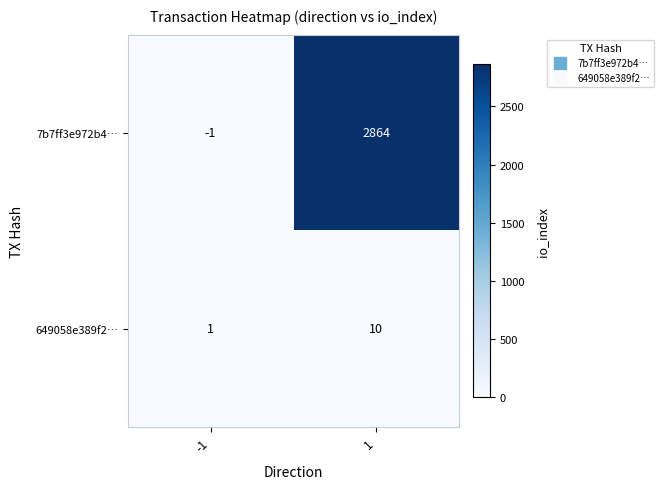

Which series changed the most between -1 and 1?

7b7ff3e972b4…